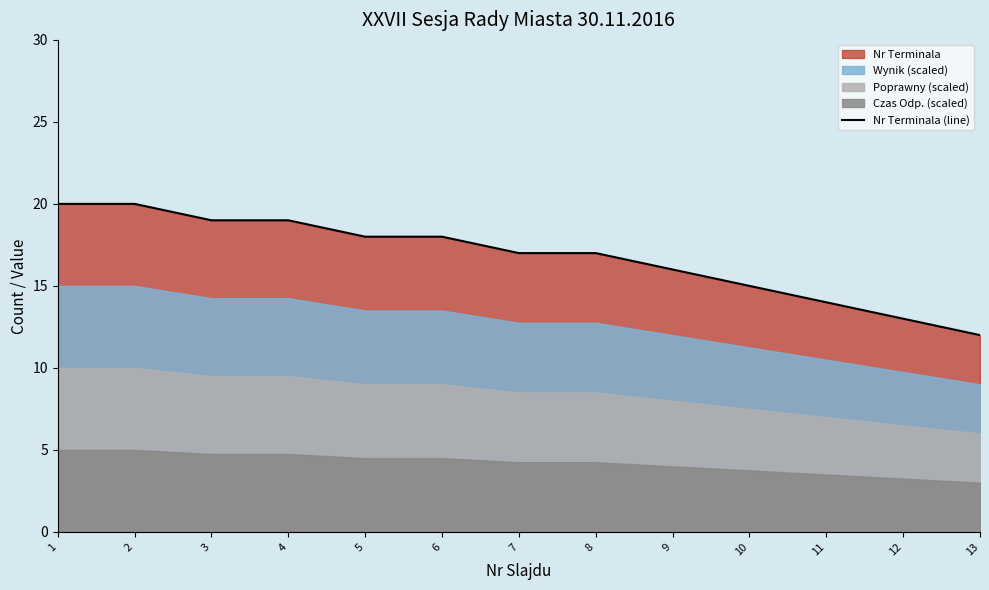

Where does the data first go above 17?

1